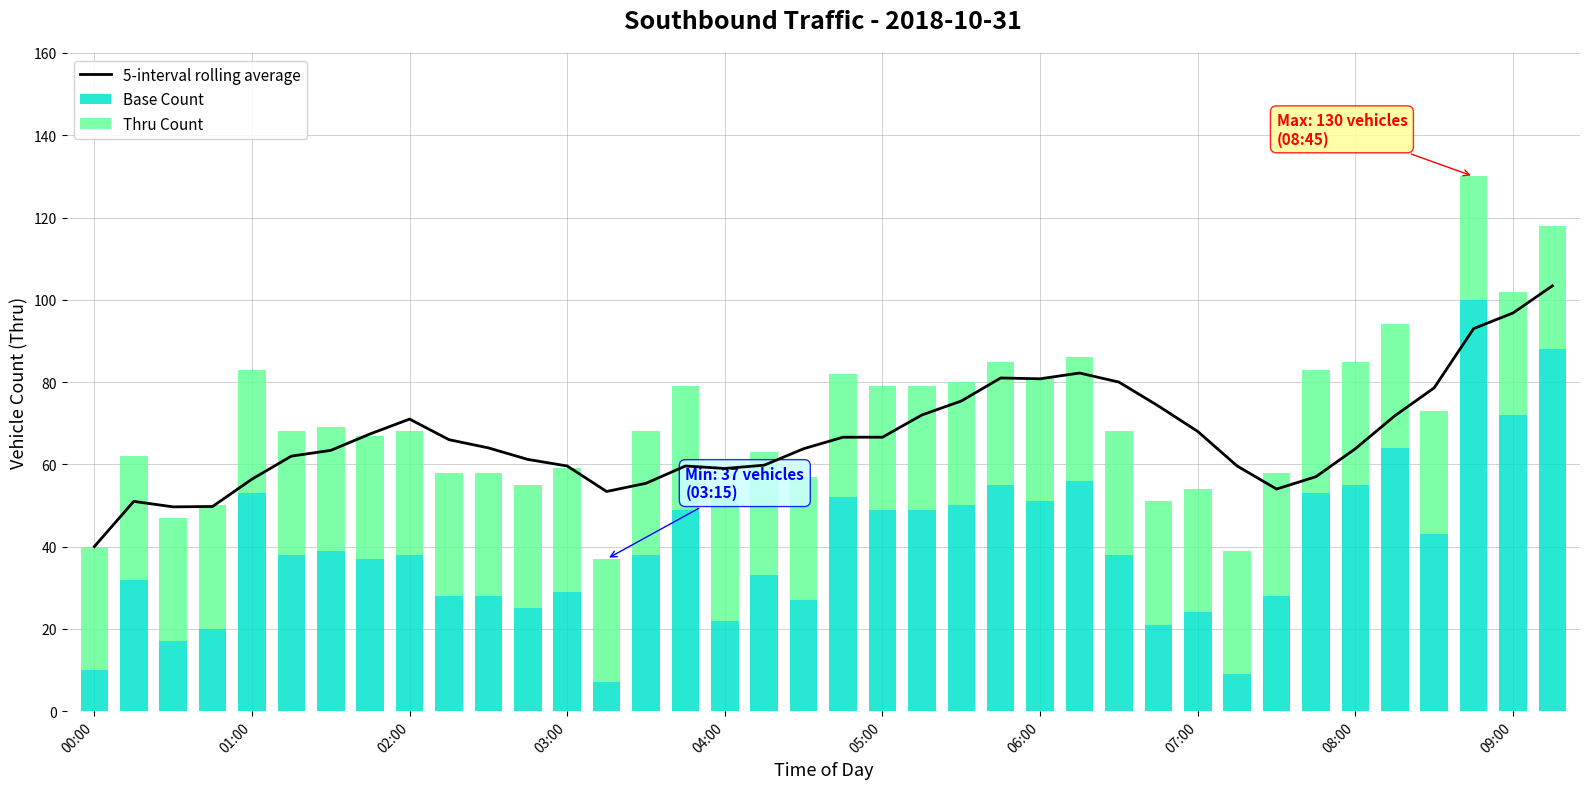

What is the highest value of the Base Count series?

100